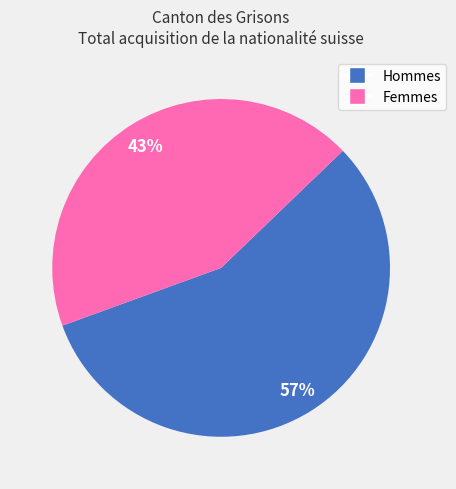

The Femmes slice represents 43% of the pie. True or false?

True